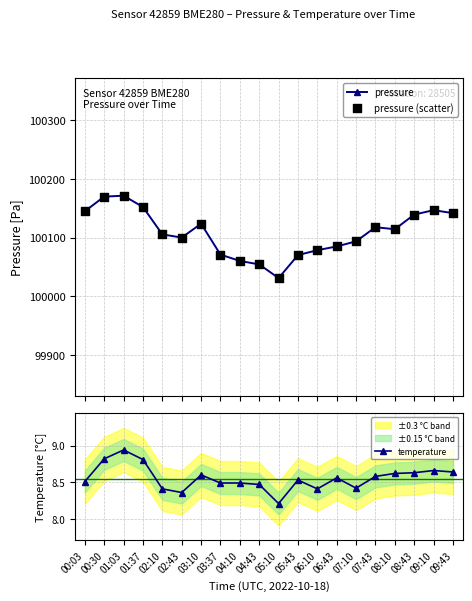

Is the value of pressure (scatter) at 07:10 greater than the value of pressure at 05:43?

Yes